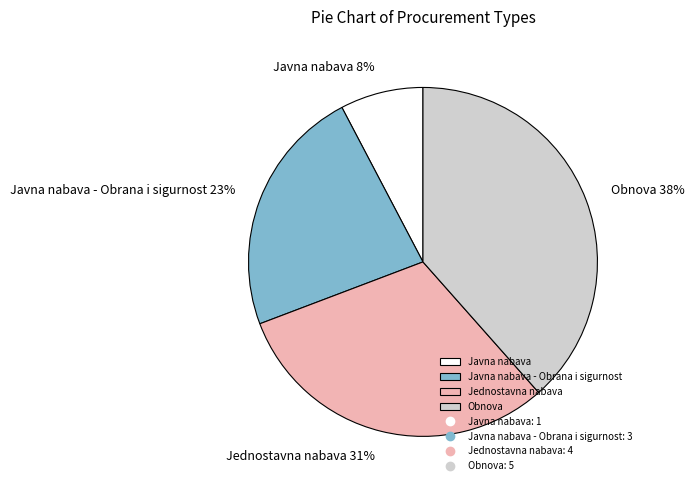

To the nearest percent, what portion does Obnova represent?

38%